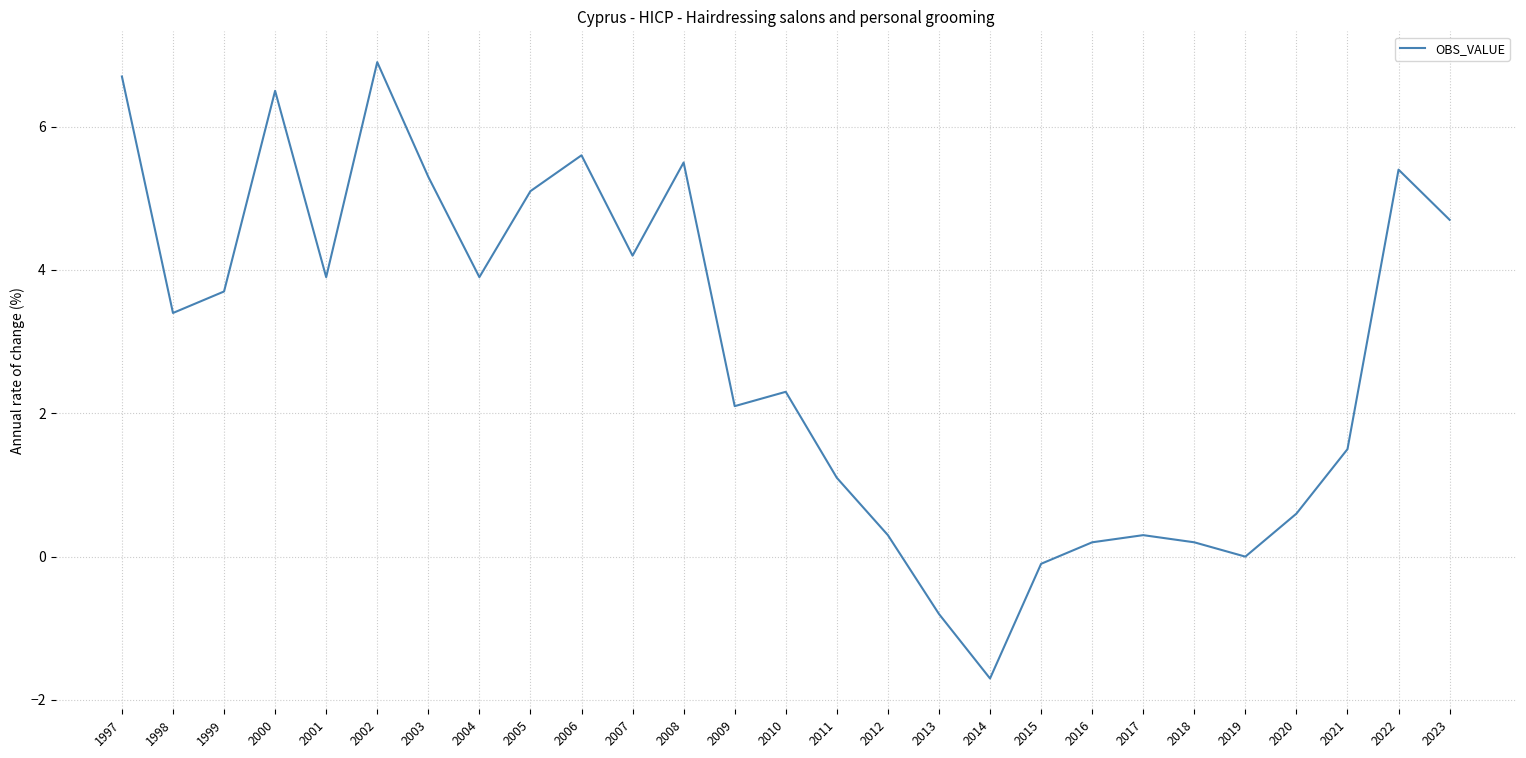

Does the chart display data point markers on the line(s)?

No